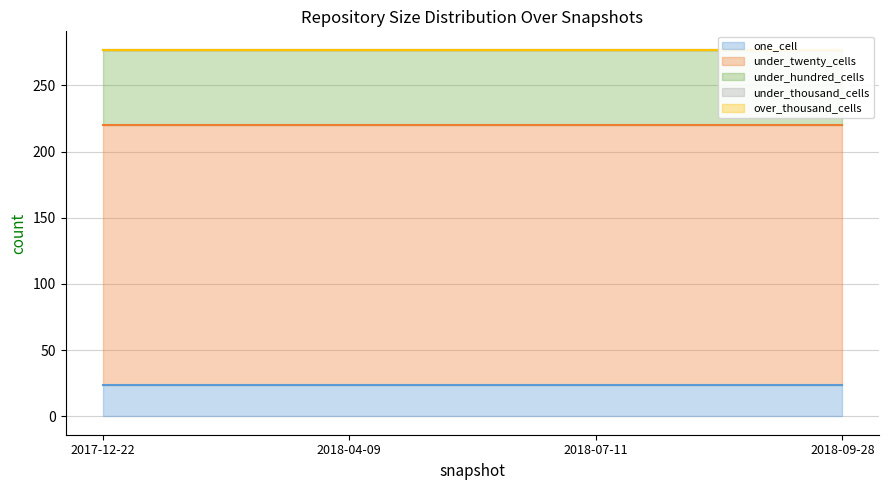

Reading right to left, what are all the values shown in this chart?

one_cell: 24	24	24	24
under_twenty_cells: 196	196	196	196
under_hundred_cells: 57	57	57	57
under_thousand_cells: 0	0	0	0
over_thousand_cells: 0	0	0	0